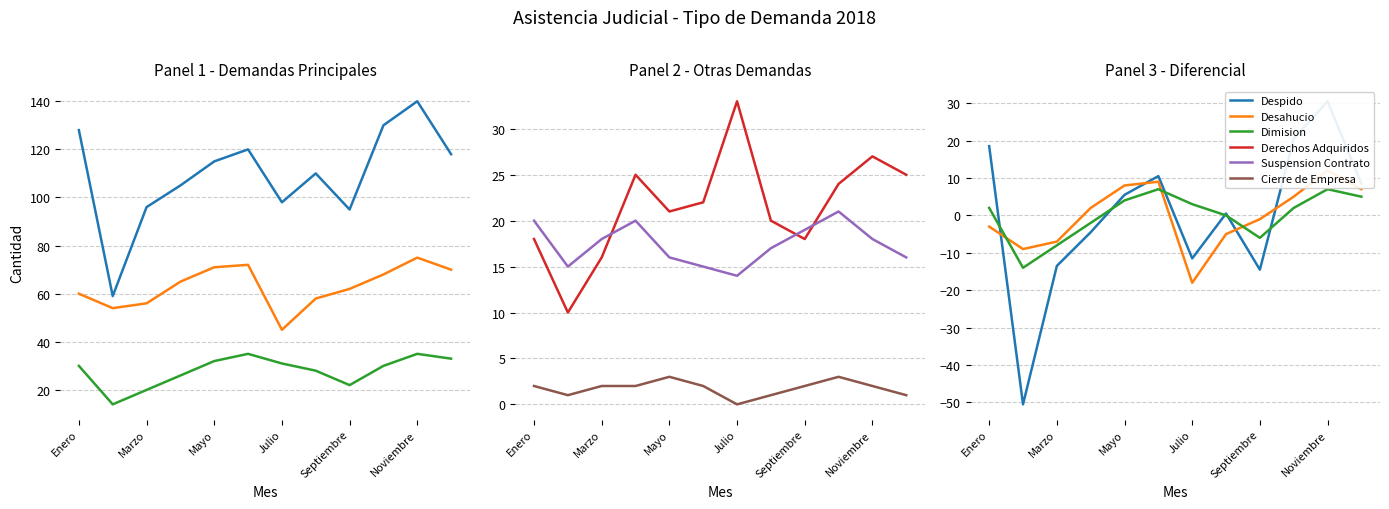

What is the sum of the Derechos Adquiridos values at 7 and 9?

44.0